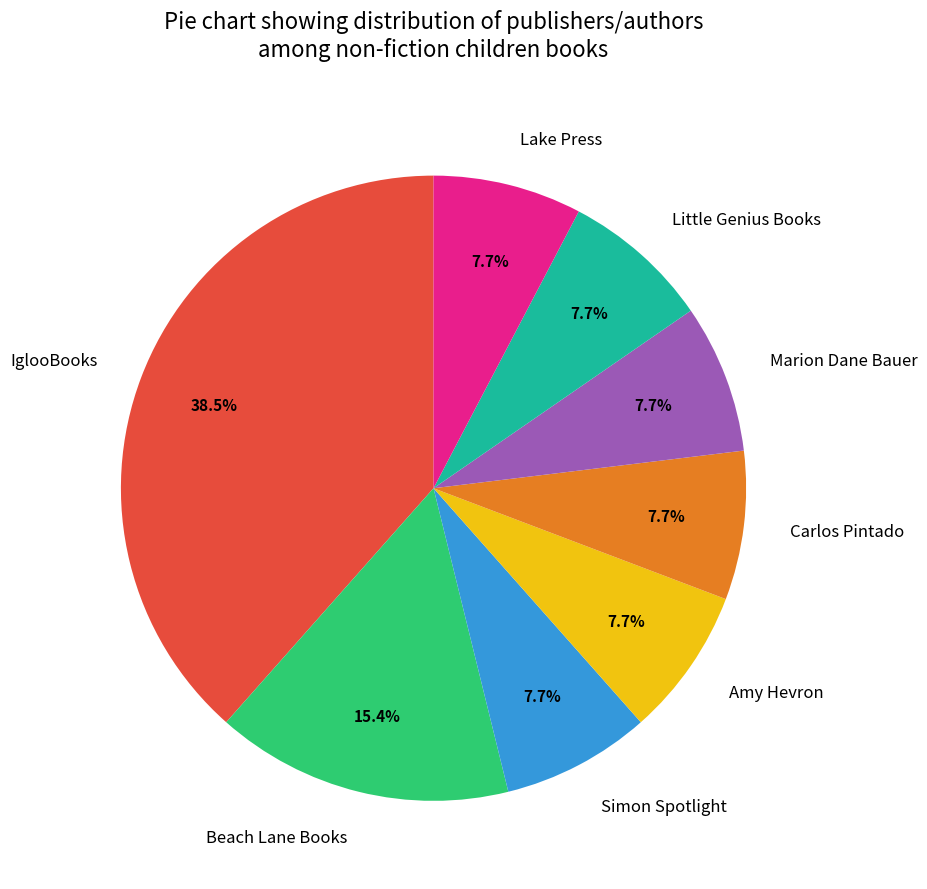

What is the total percentage of Amy Hevron and Carlos Pintado?

15.4%